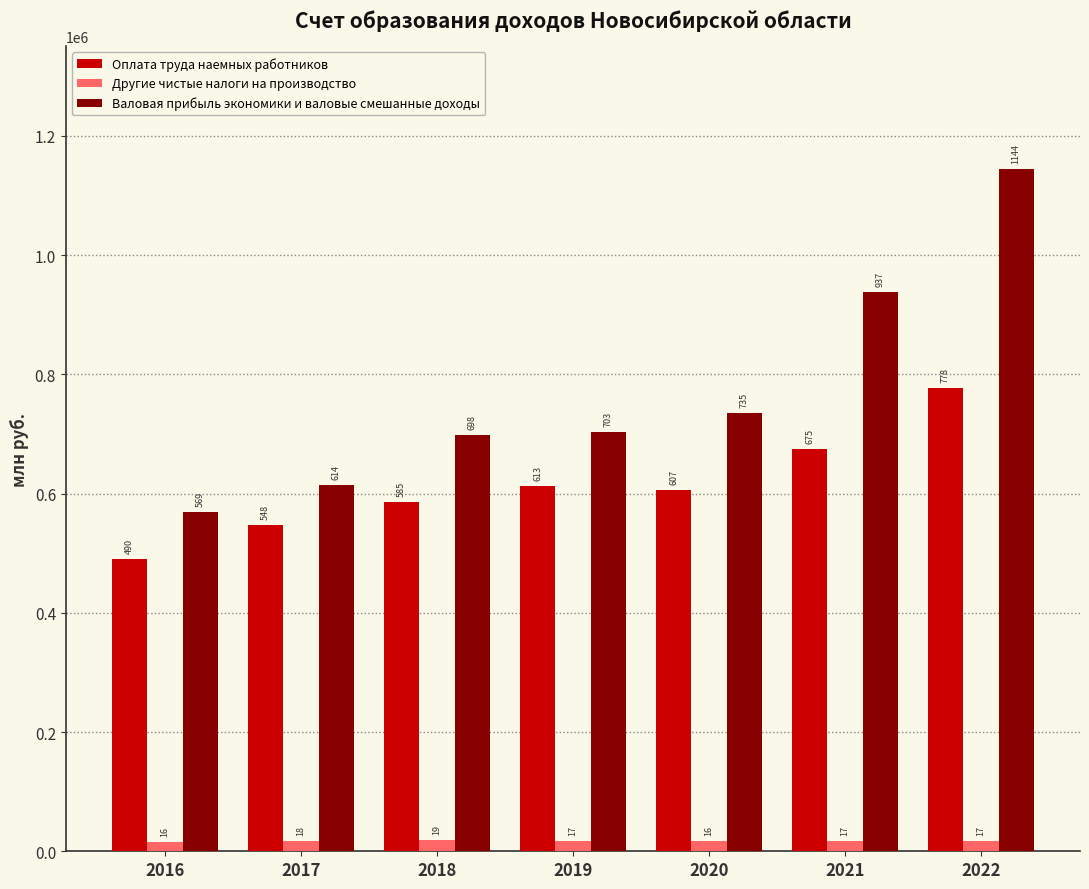

Does the chart contain any negative values?

No